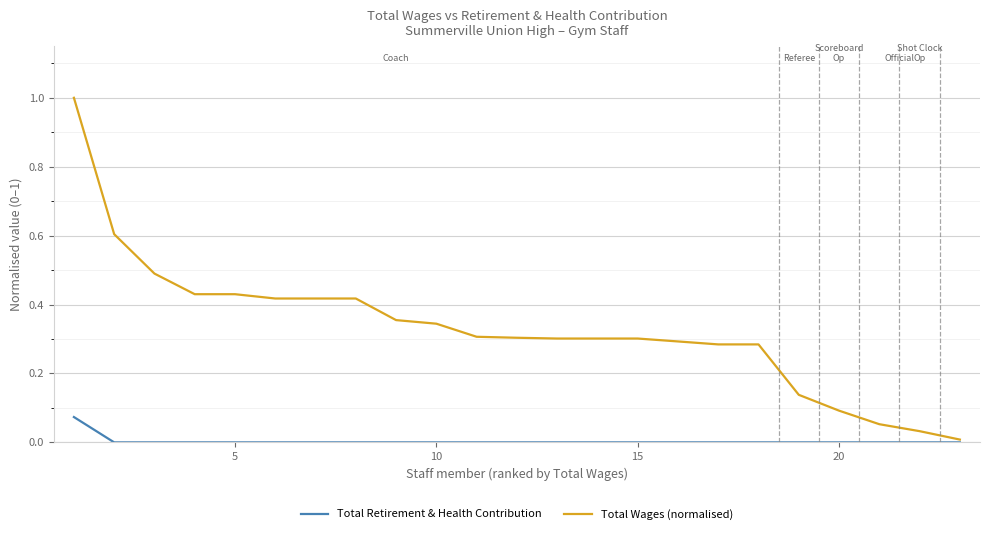

Rank the series by their average value, from lowest to highest.

Total Retirement & Health Contribution, Total Wages (normalised)